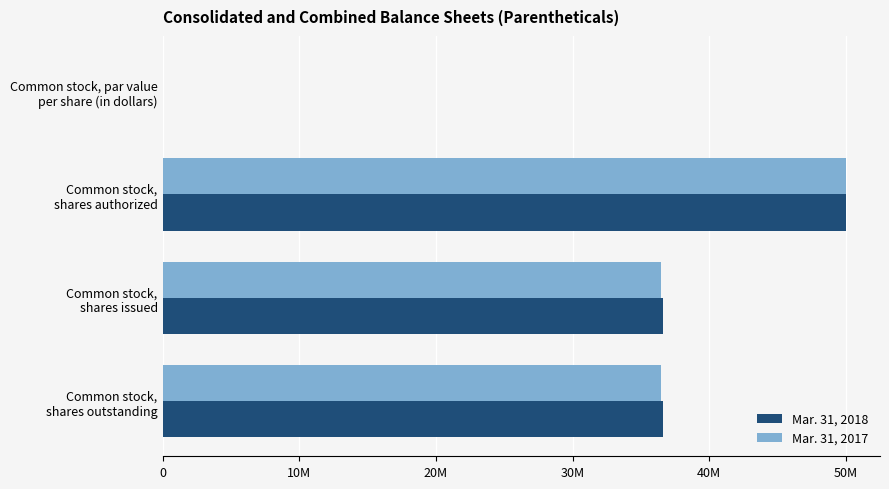

What are all the series names shown in the legend?

Mar. 31, 2018, Mar. 31, 2017